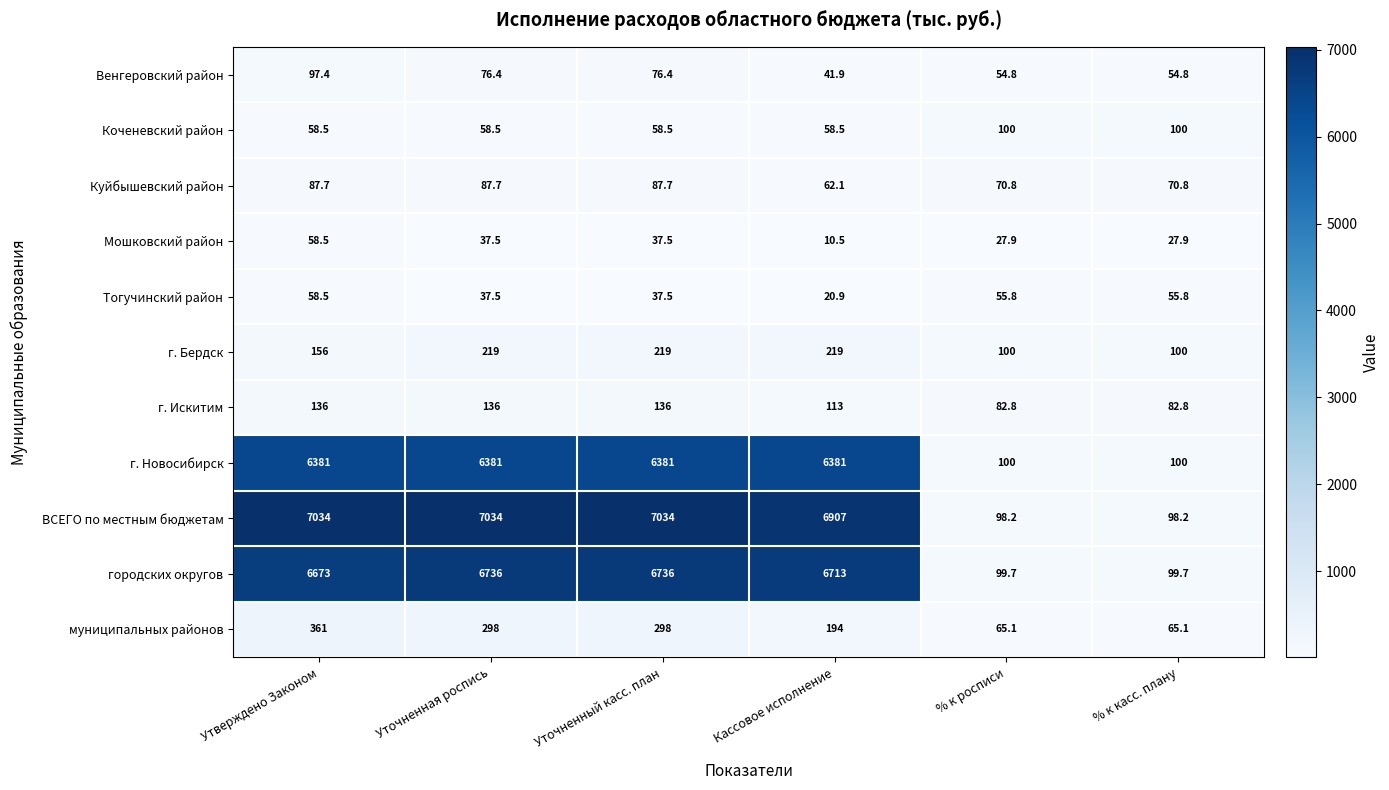

The value of г. Новосибирск at % к росписи is 60.5. True or false?

False